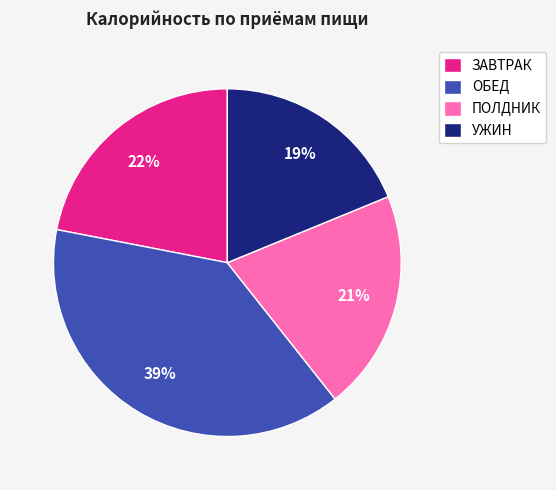

To the nearest percent, what percentage of the pie is ПОЛДНИК?

21%